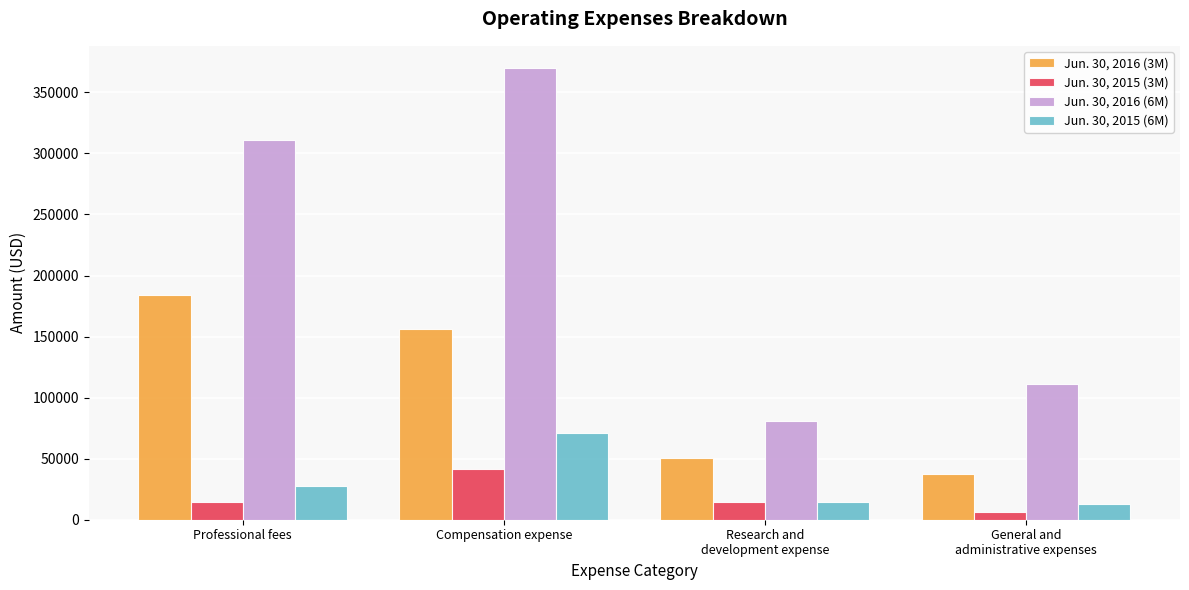

Rank the series by their maximum value, from highest to lowest.

Jun. 30, 2016 (6M), Jun. 30, 2016 (3M), Jun. 30, 2015 (6M), Jun. 30, 2015 (3M)